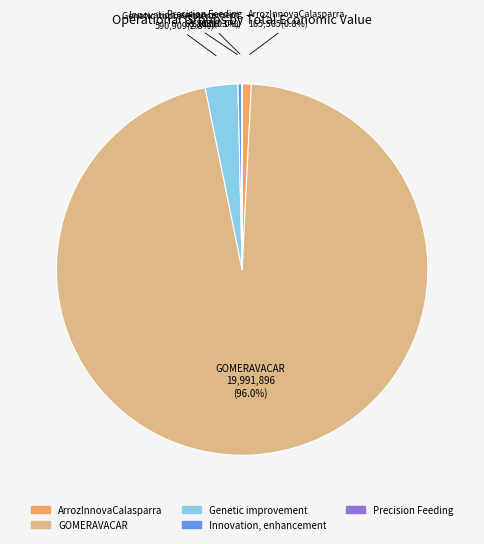

How much of the chart is everything except Innovation, enhancement?

99.7%